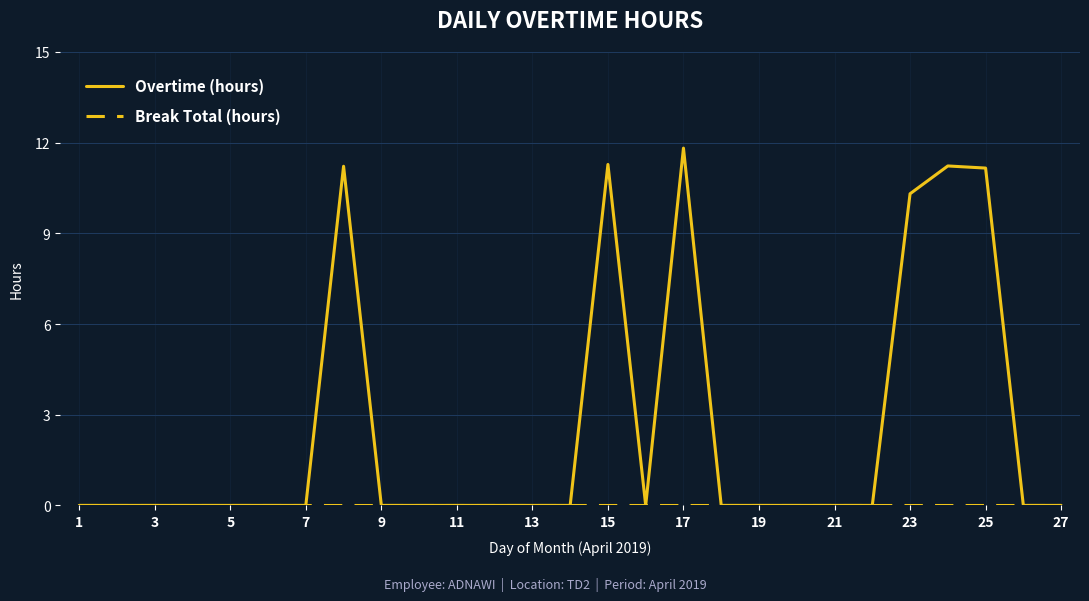

Which series has the largest range (max minus min)?

Overtime (hours)